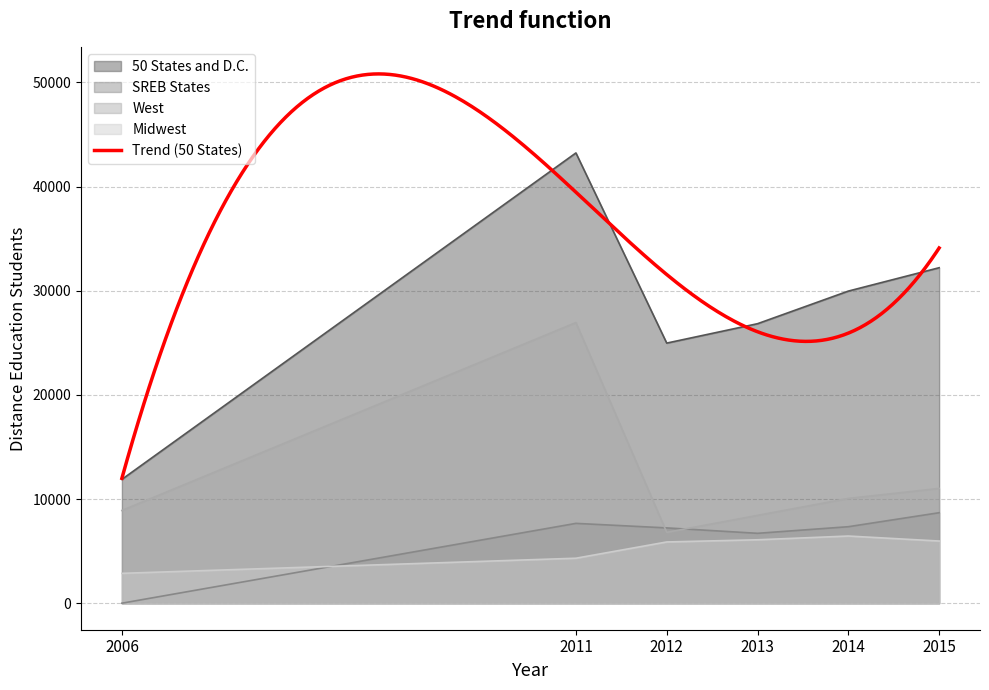

Is it true that West equals 15265 at 2014?

False